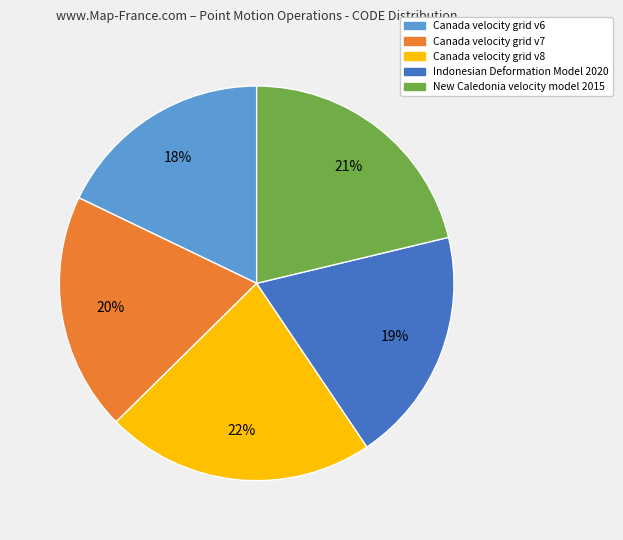

Approximately how many times larger is the value at New Caledonia velocity model 2015 compared to Canada velocity grid v7?

1.1